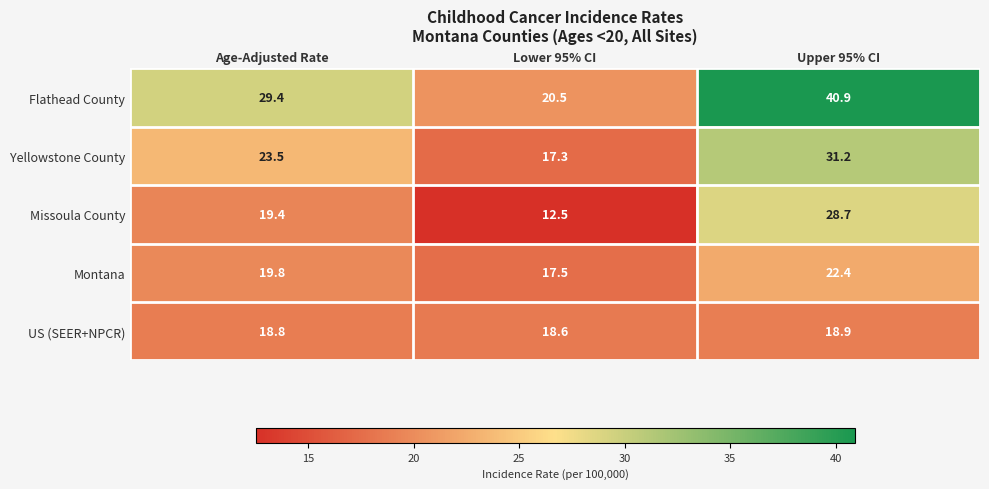

Reading right to left, transcribe all the data shown in this chart.

Flathead County: 40.9	20.5	29.4
Yellowstone County: 31.2	17.3	23.5
Missoula County: 28.7	12.5	19.4
Montana: 22.4	17.5	19.8
US (SEER+NPCR): 18.9	18.6	18.8